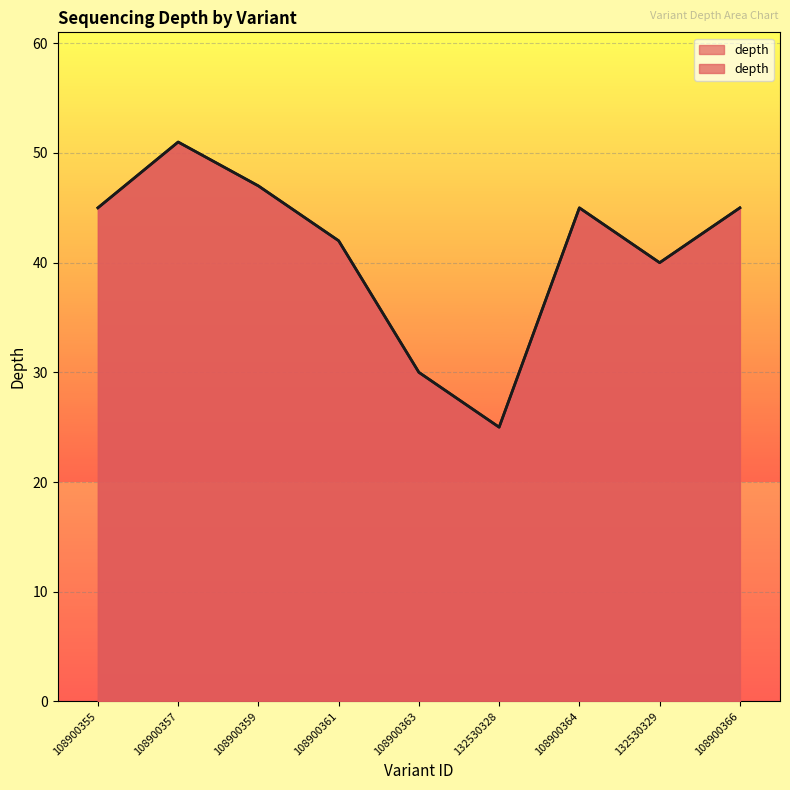

Rank the categories by value from highest to lowest.

108900357, 108900359, 108900355, 108900364, 108900366, 108900361, 132530329, 108900363, 132530328